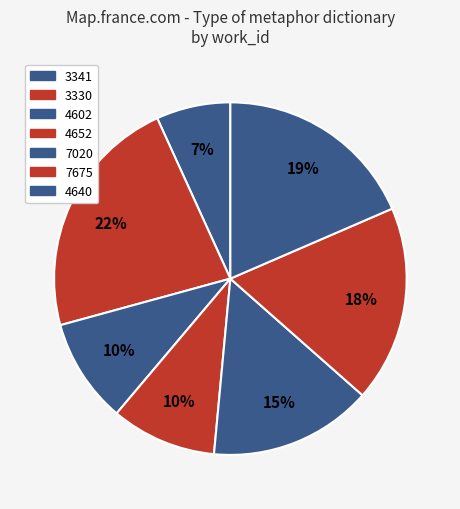

Count the number of slices in the pie.

7